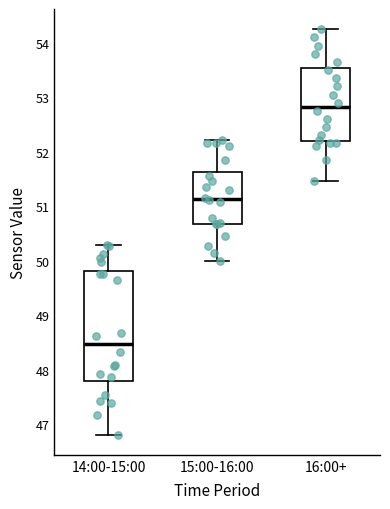

Reading left to right, transcribe this box plot: for each box, give where its median line is, the range the box spans, and where its two whiskers end, as read against the y-axis. The values are not printed on the chart, so give them approximately, as read against the axis.

14:00-15:00: median 48.5, box 47.8 to 49.8, whiskers 46.8 to 50.3
15:00-16:00: median 51.1, box 50.7 to 51.6, whiskers 50.0 to 52.2
16:00+: median 52.8, box 52.2 to 53.5, whiskers 51.5 to 54.3